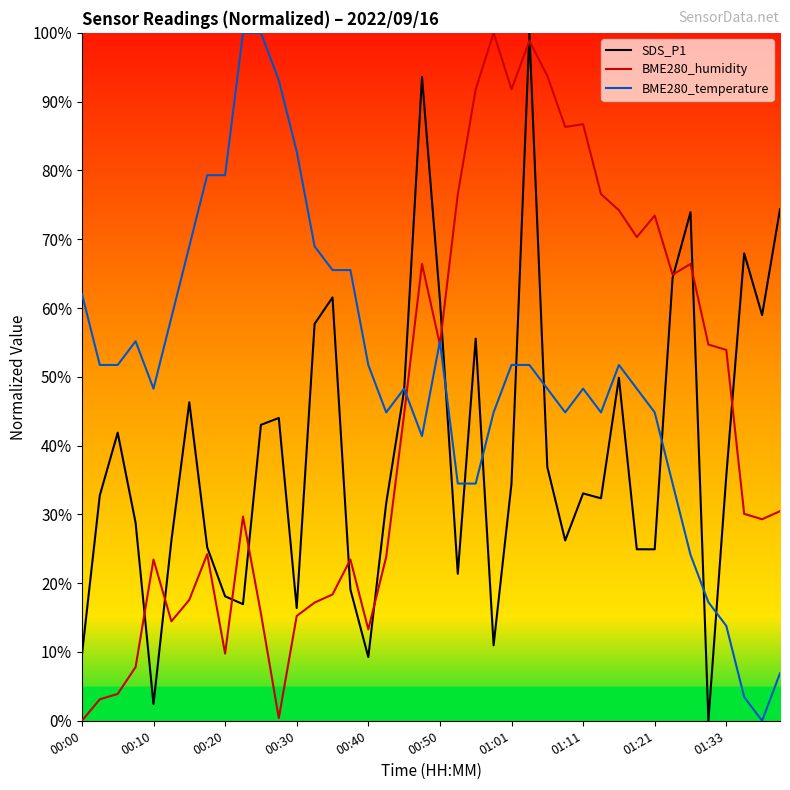

List the series in order of their overall mean, highest first.

BME280_temperature, BME280_humidity, SDS_P1